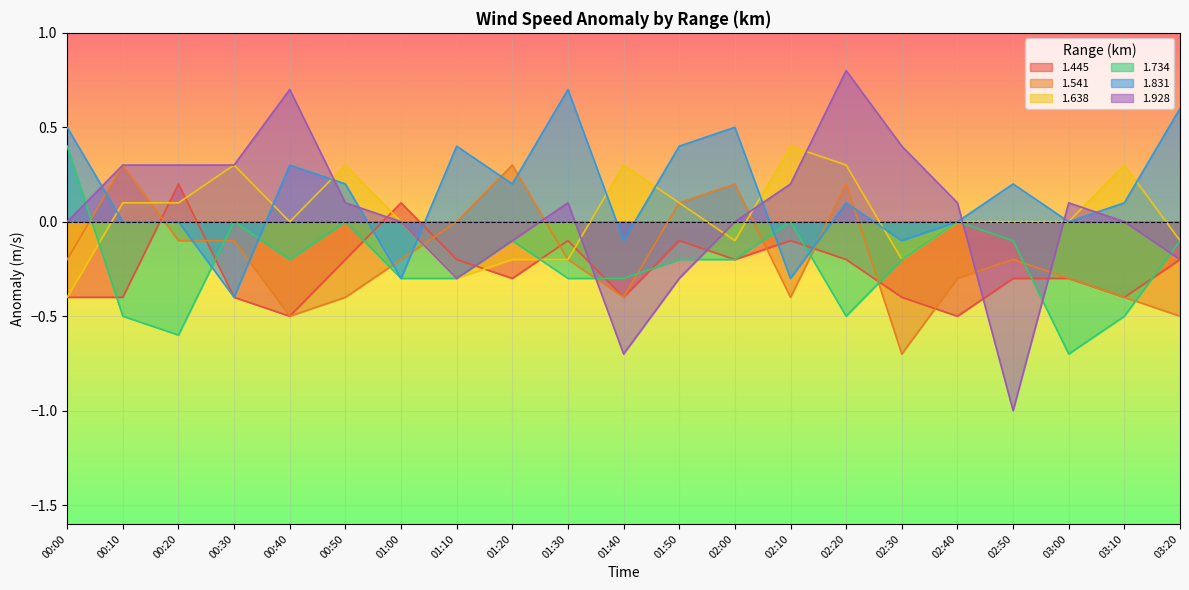

True or false: 1.928 has a value of -0.2 at 01:40.

False